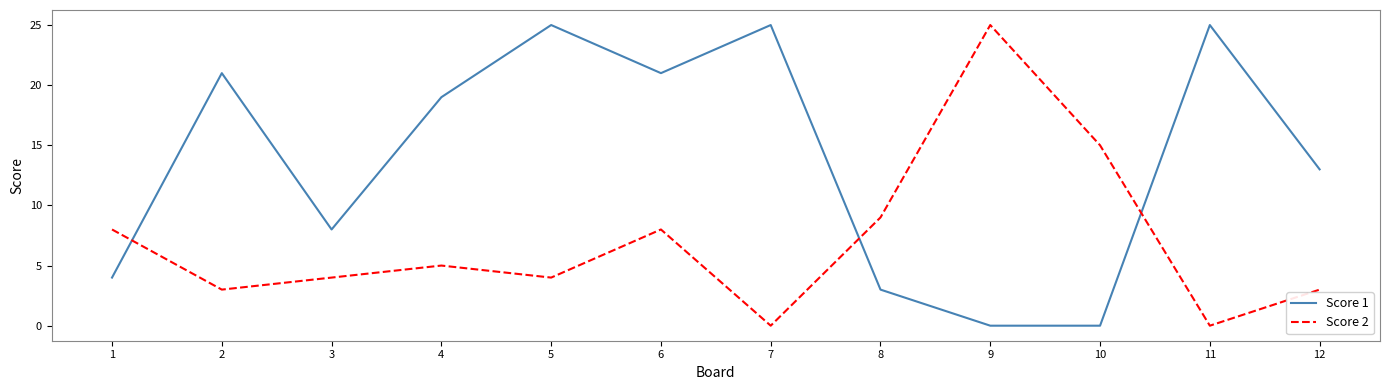

Rank the series at 9 from highest to lowest value.

Score 2, Score 1